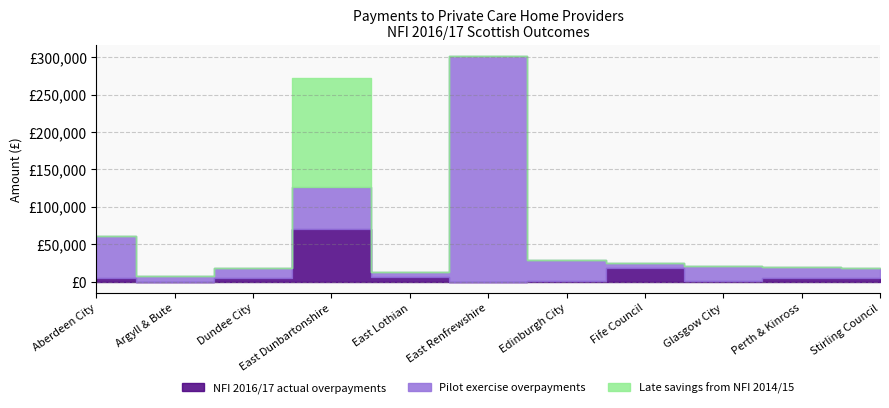

What is the sum of all Pilot exercise overpayments values?

525000.0